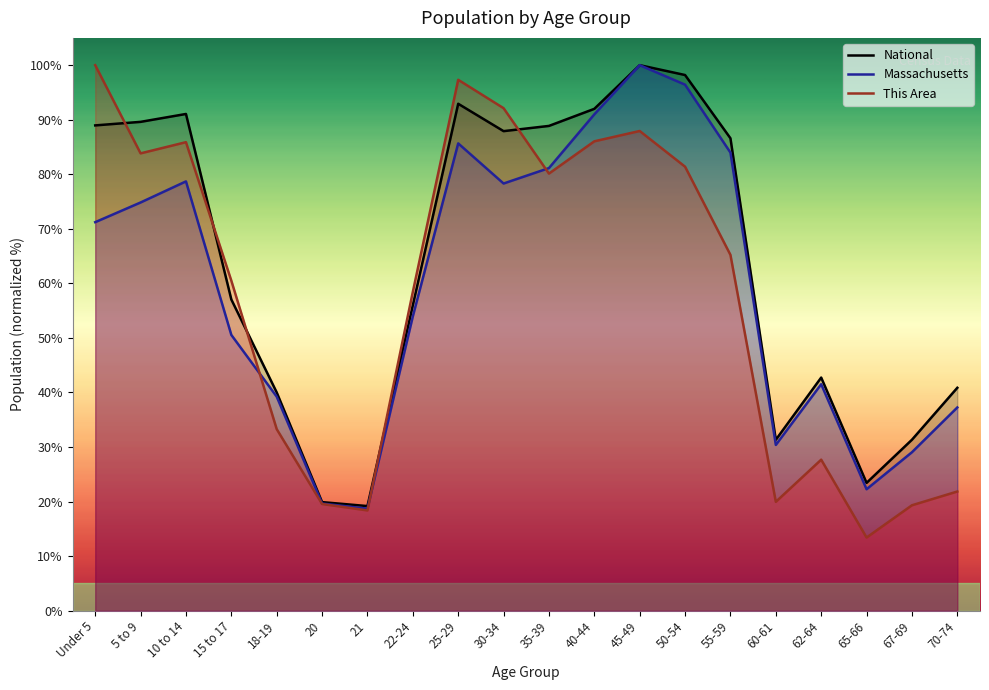

What value does the National series have at 35-39?

88.9